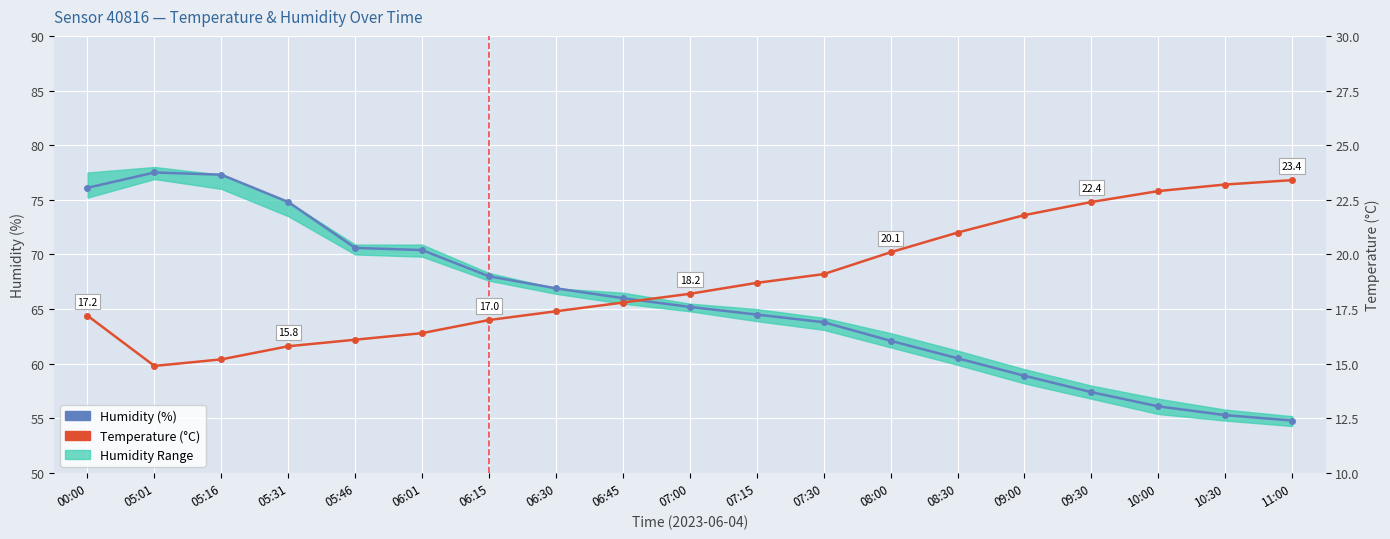

What position from the right is 11:00?

1